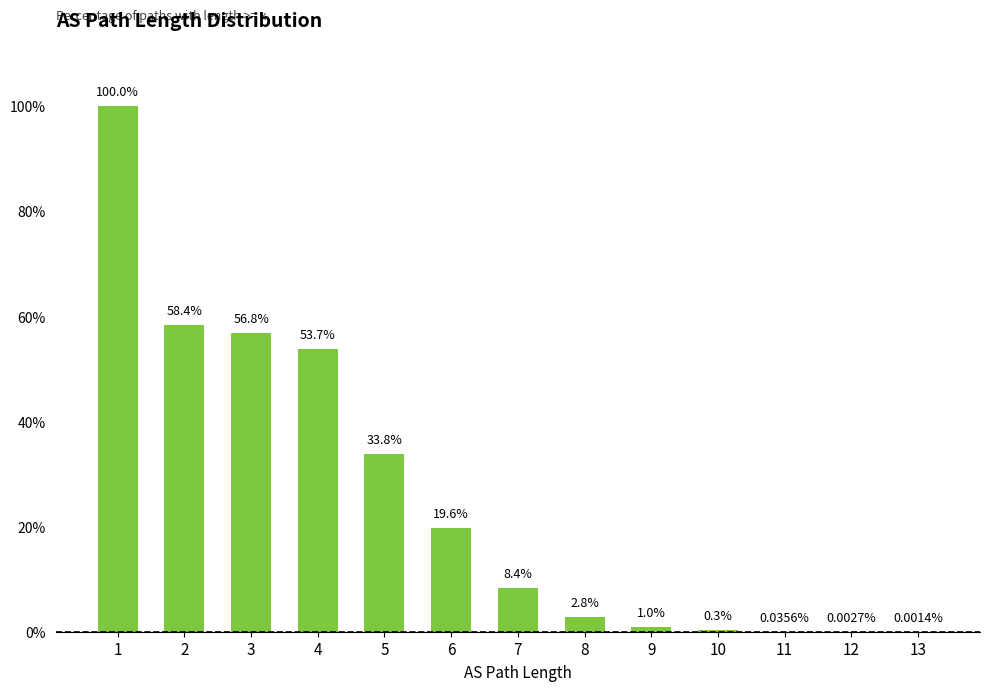

Reading left to right, what are all the values shown in this chart?

1.0	0.6	0.6	0.5	0.3	0.2	0.1	0.0	0.0	0.0	0.0	0.0	0.0